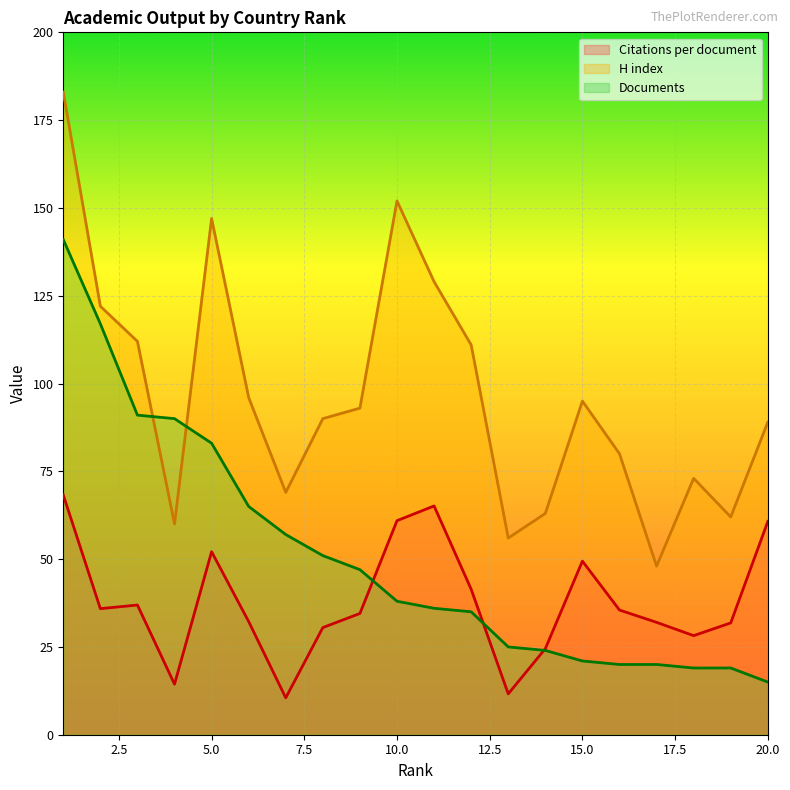

True or false: Citations per document (line) and H index (line) intersect in this chart.

False